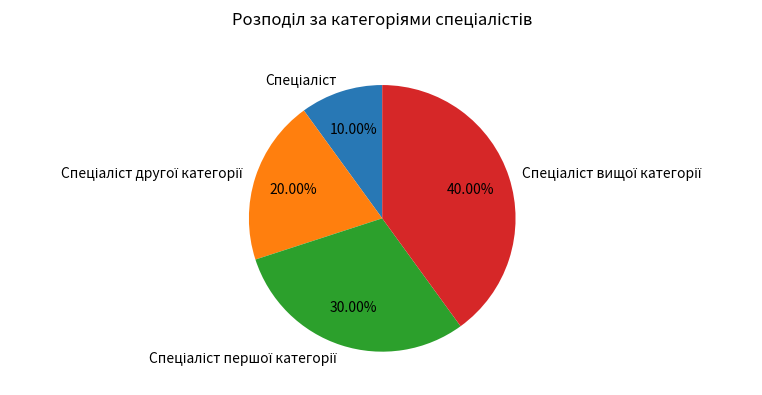

Is there any slice that represents more than half of the pie?

No